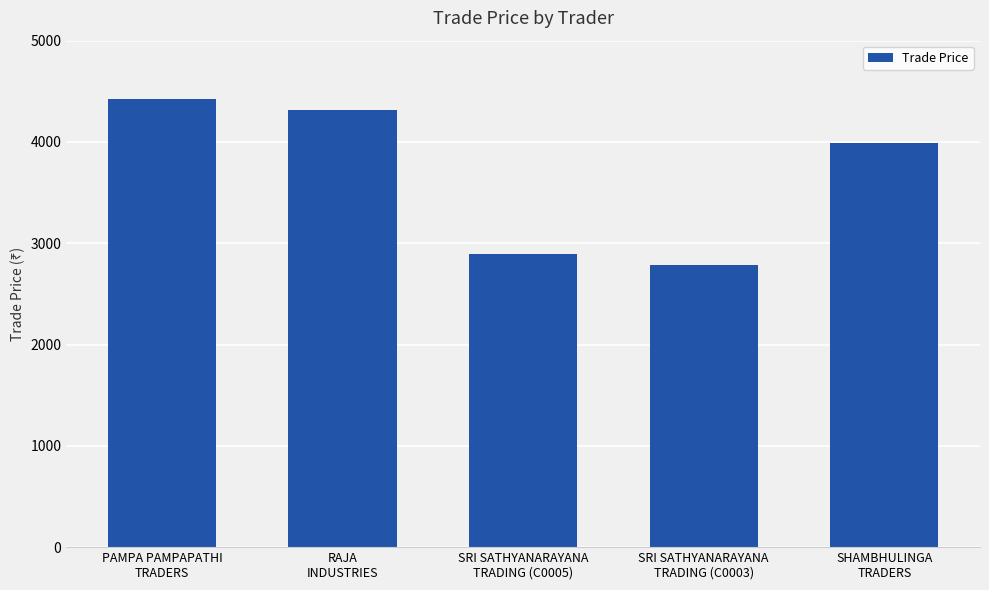

What is the value of the 4th bar from the left?

2790.0